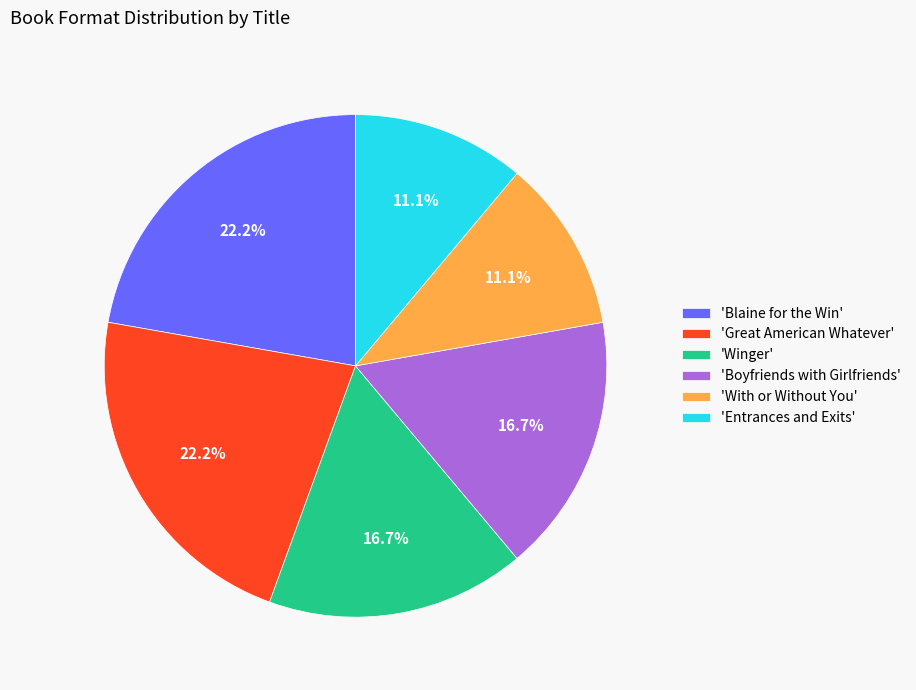

To the nearest percent, what is the difference between the largest and smallest slice percentages?

11%